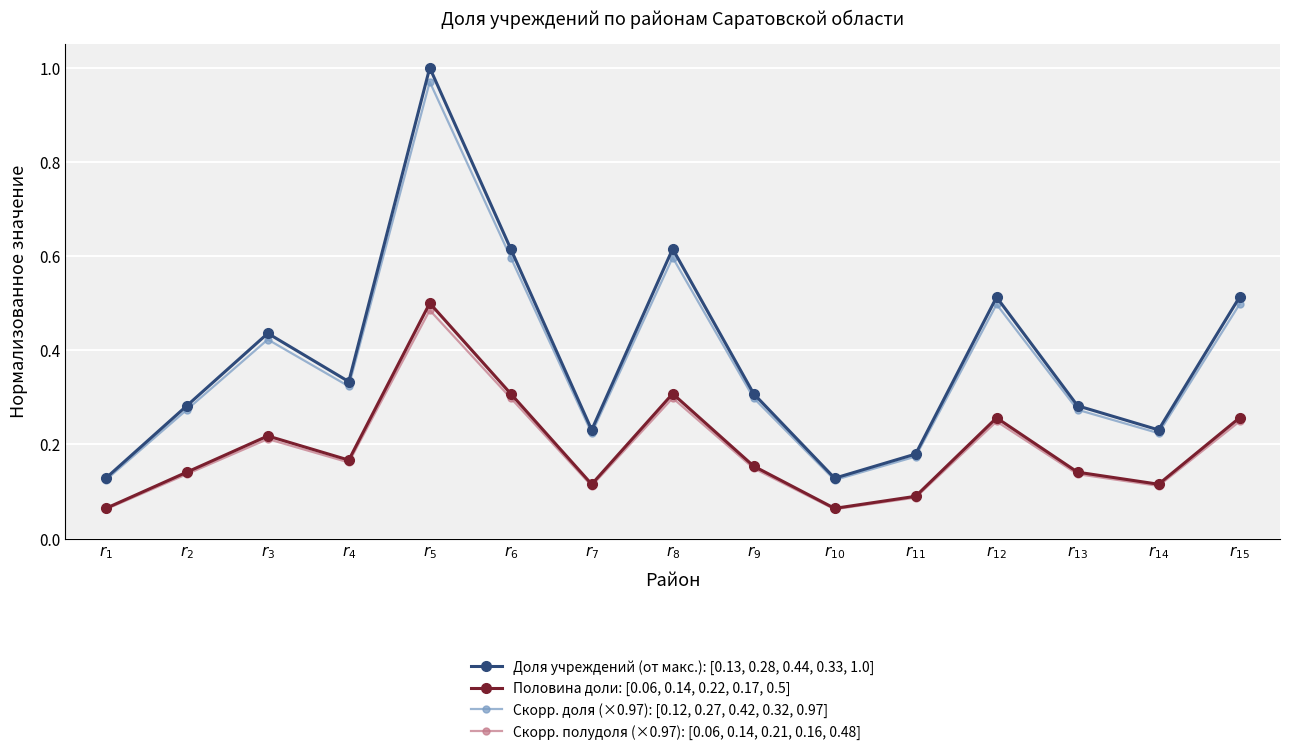

What is the total value across all series at $r_{7}$?

0.7